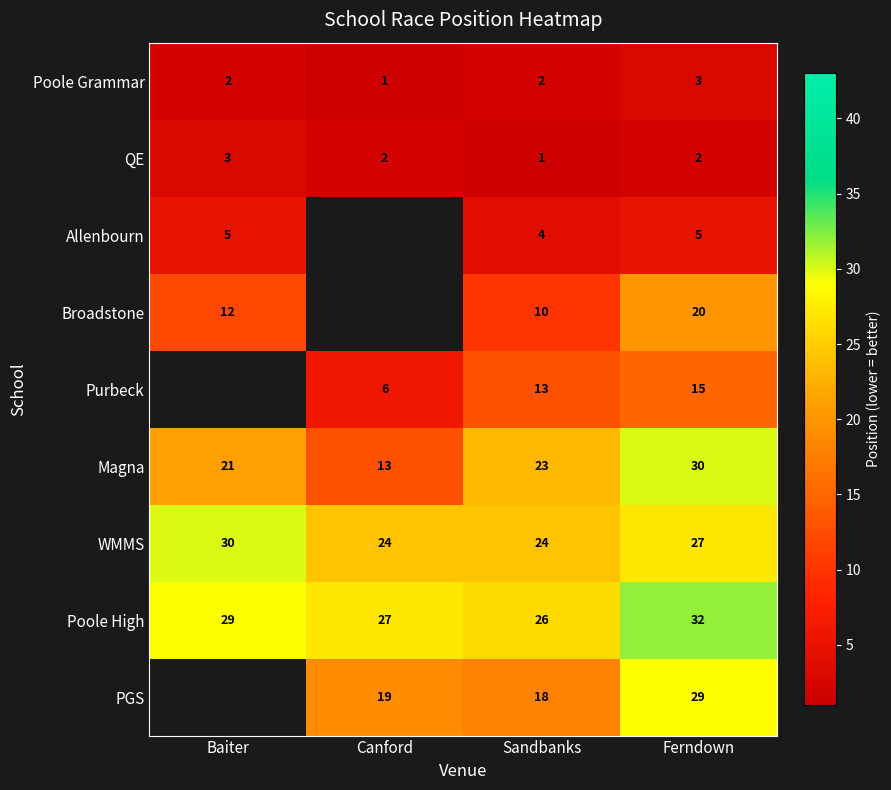

How many WMMS values are between 24 and 30?

4